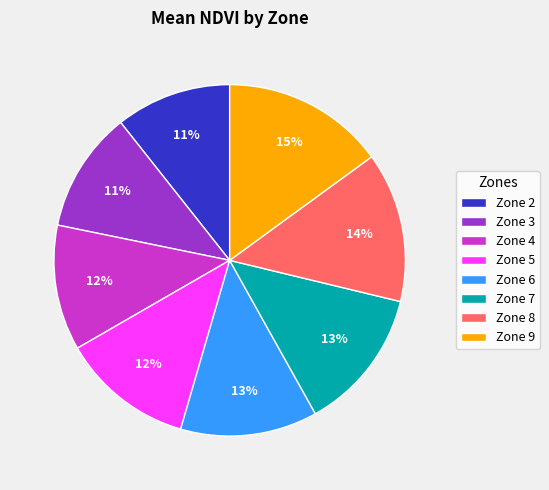

True or false: Zone 5 accounts for 12% of the total.

True